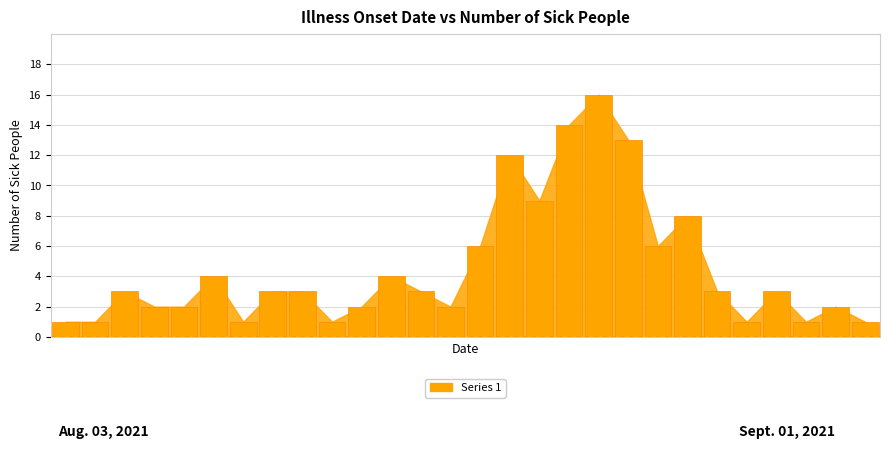

What is the maximum value shown in the chart?

16